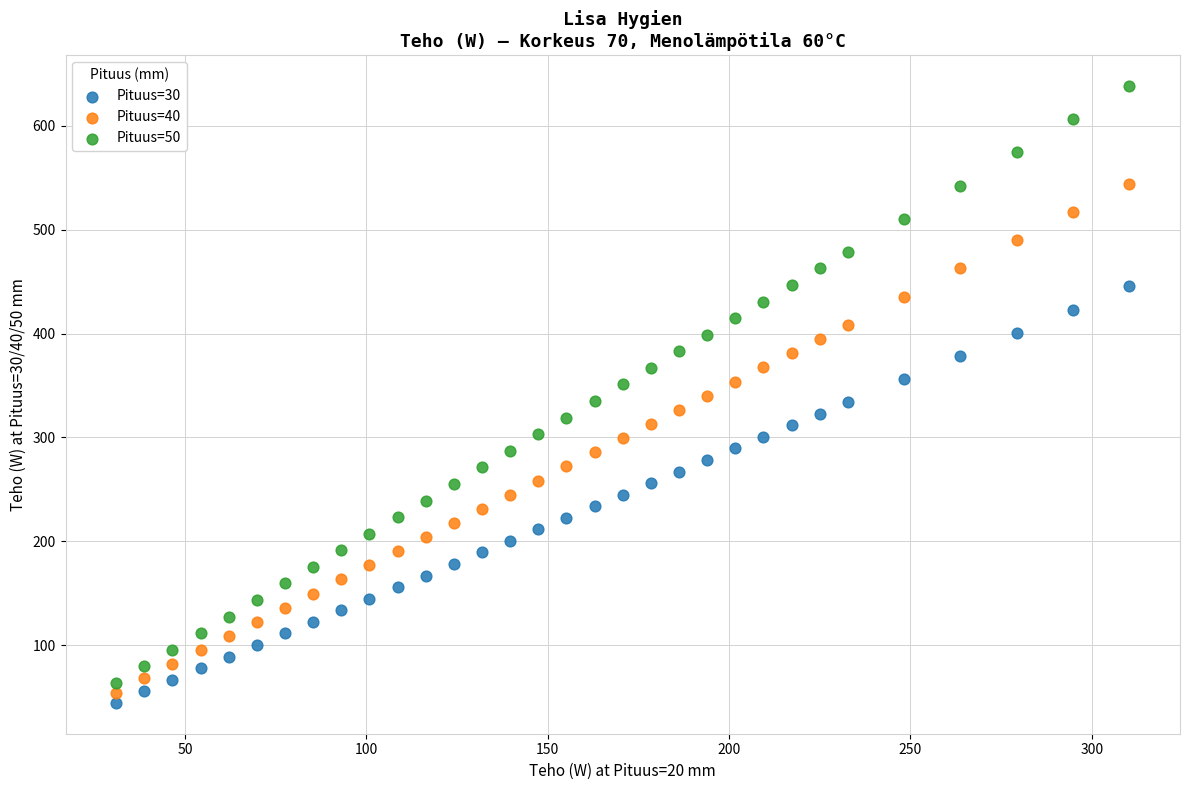

What is the X range (max minus min) for the scatter plot?

279.3